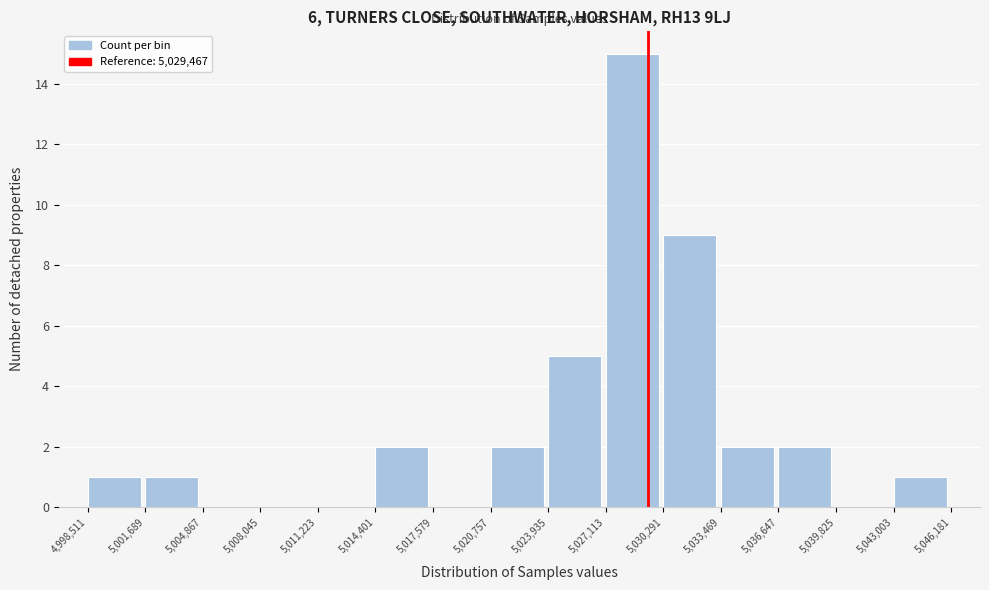

What is the height of the bar covering 5,033,469 to 5,036,647 on the x-axis? The values are not printed on the chart, so give them approximately, as read against the axis.

2